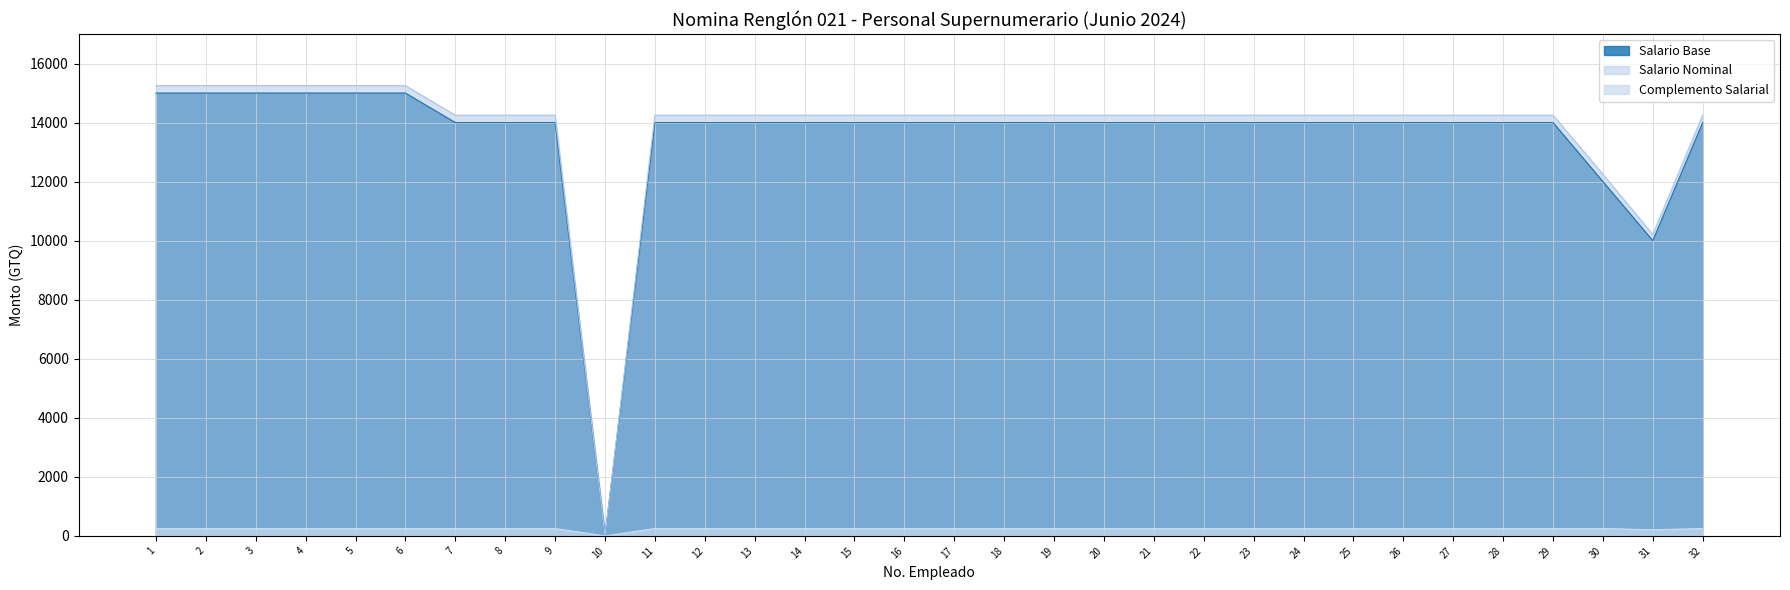

Reading right to left, list all the values displayed in this chart.

Salario Base: 14000.0	10000.0	12000.0	14000.0	14000.0	14000.0	14000.0	14000.0	14000.0	14000.0	14000.0	14000.0	14000.0	14000.0	14000.0	14000.0	14000.0	14000.0	14000.0	14000.0	14000.0	14000.0	0.0	14000.0	14000.0	14000.0	15000.0	15000.0	15000.0	15000.0	15000.0	15000.0
Complemento Salarial: 250.0	208.3	250.0	250.0	250.0	250.0	250.0	250.0	250.0	250.0	250.0	250.0	250.0	250.0	250.0	250.0	250.0	250.0	250.0	250.0	250.0	250.0	0.0	250.0	250.0	250.0	250.0	250.0	250.0	250.0	250.0	250.0
Salario Nominal: 14250.0	10208.3	12250.0	14250.0	14250.0	14250.0	14250.0	14250.0	14250.0	14250.0	14250.0	14250.0	14250.0	14250.0	14250.0	14250.0	14250.0	14250.0	14250.0	14250.0	14250.0	14250.0	0.0	14250.0	14250.0	14250.0	15250.0	15250.0	15250.0	15250.0	15250.0	15250.0